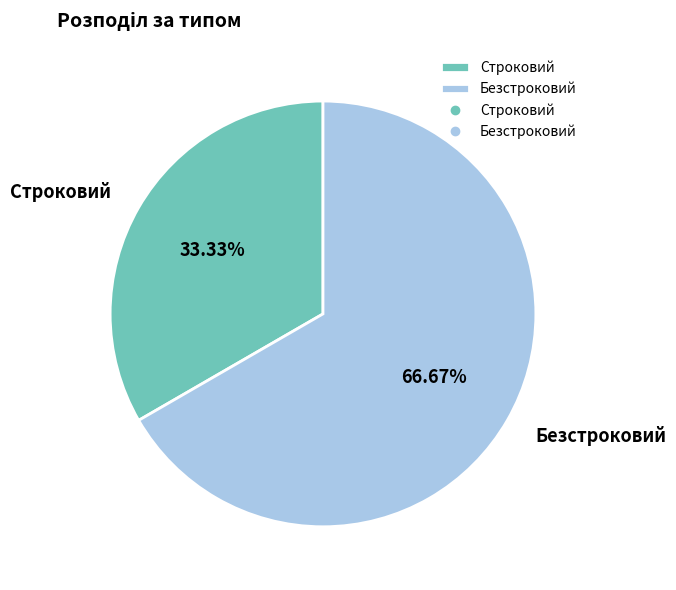

What is the largest slice in the pie chart?

Безстроковий